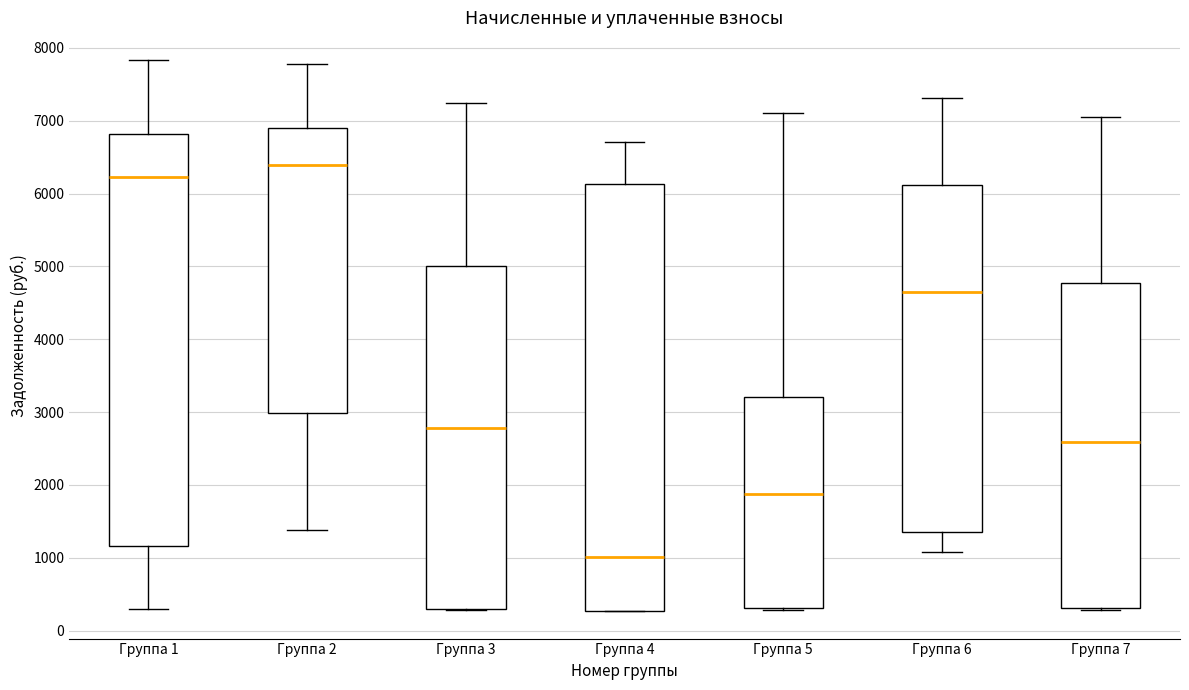

Which box is the tallest, from its lower edge to its upper edge?

Группа 4